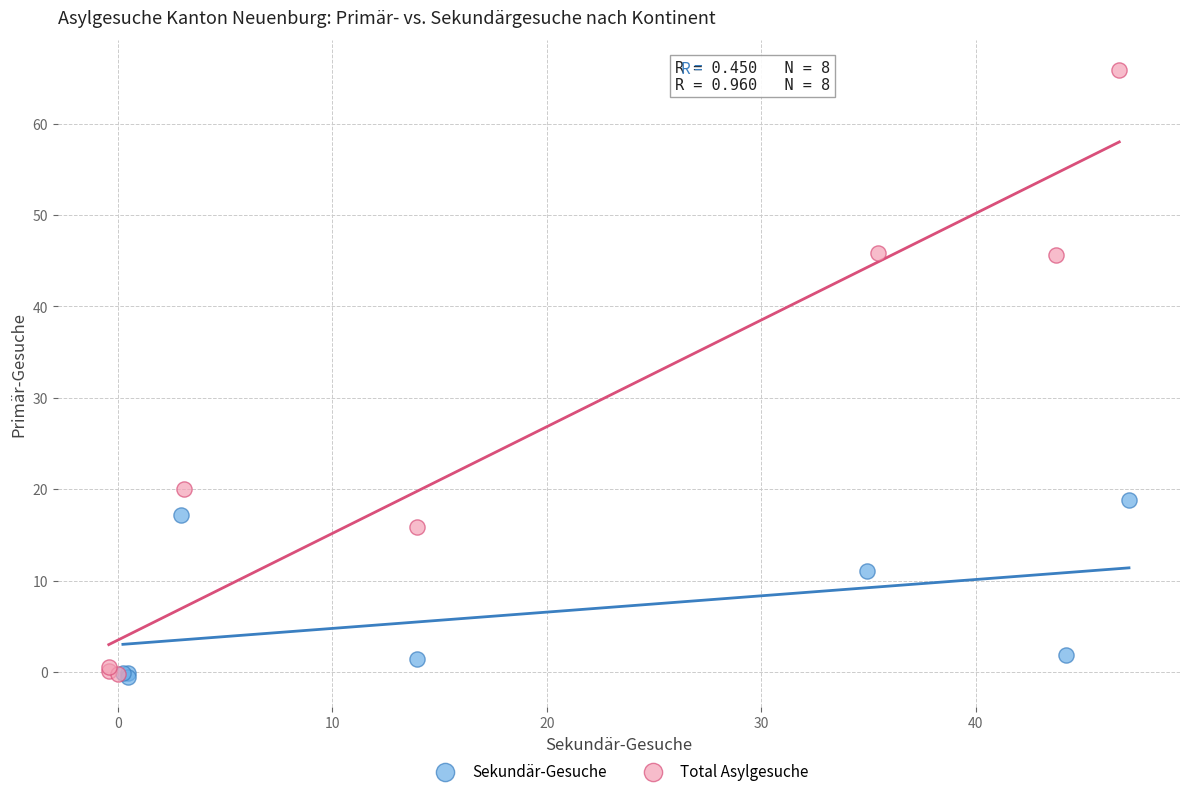

What are all the series names shown in the legend?

Sekundär-Gesuche, Total Asylgesuche